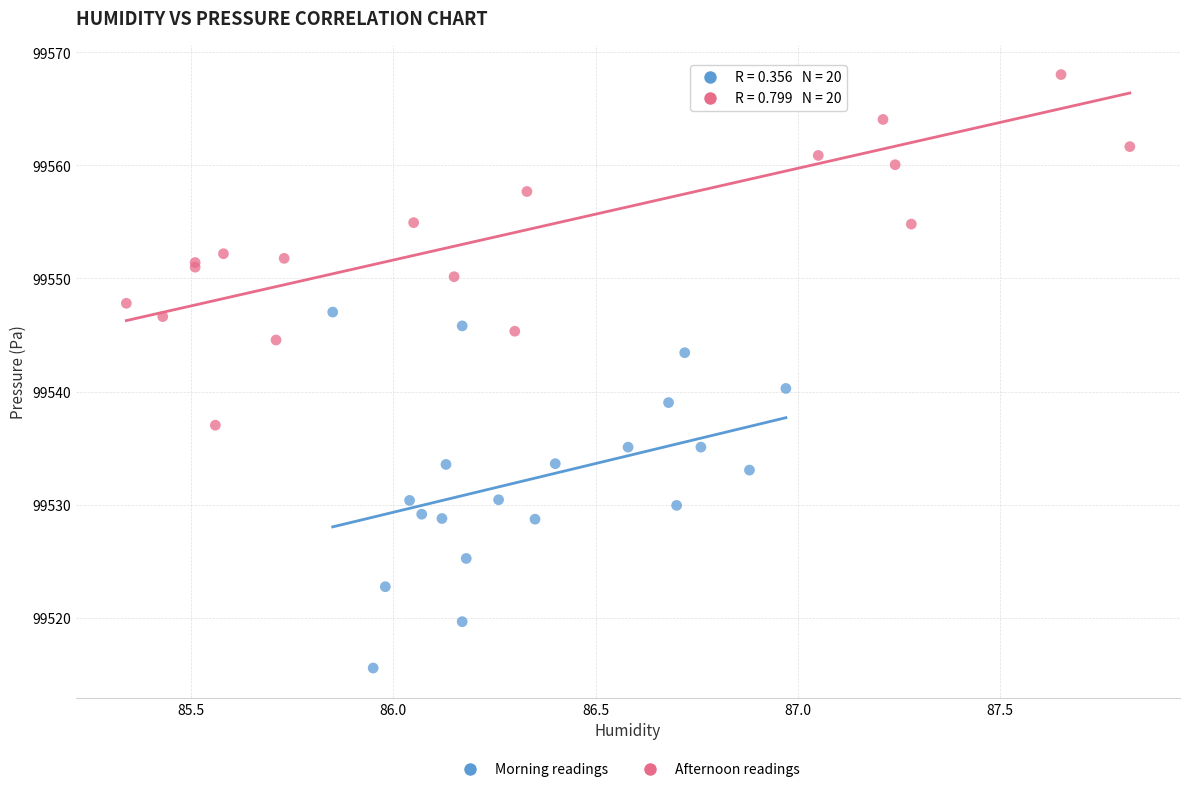

Which series reaches the minimum Y coordinate?

Morning readings